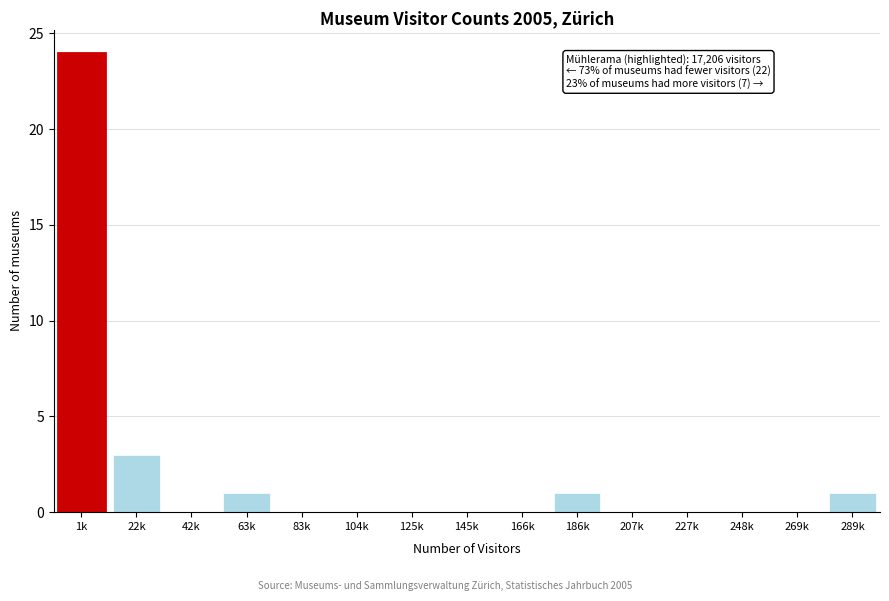

Reading left to right, transcribe all the data shown in this chart.

1k=24	22k=3	42k=0	63k=1	83k=0	104k=0	125k=0	145k=0	166k=0	186k=1	207k=0	227k=0	248k=0	269k=0	289k=1